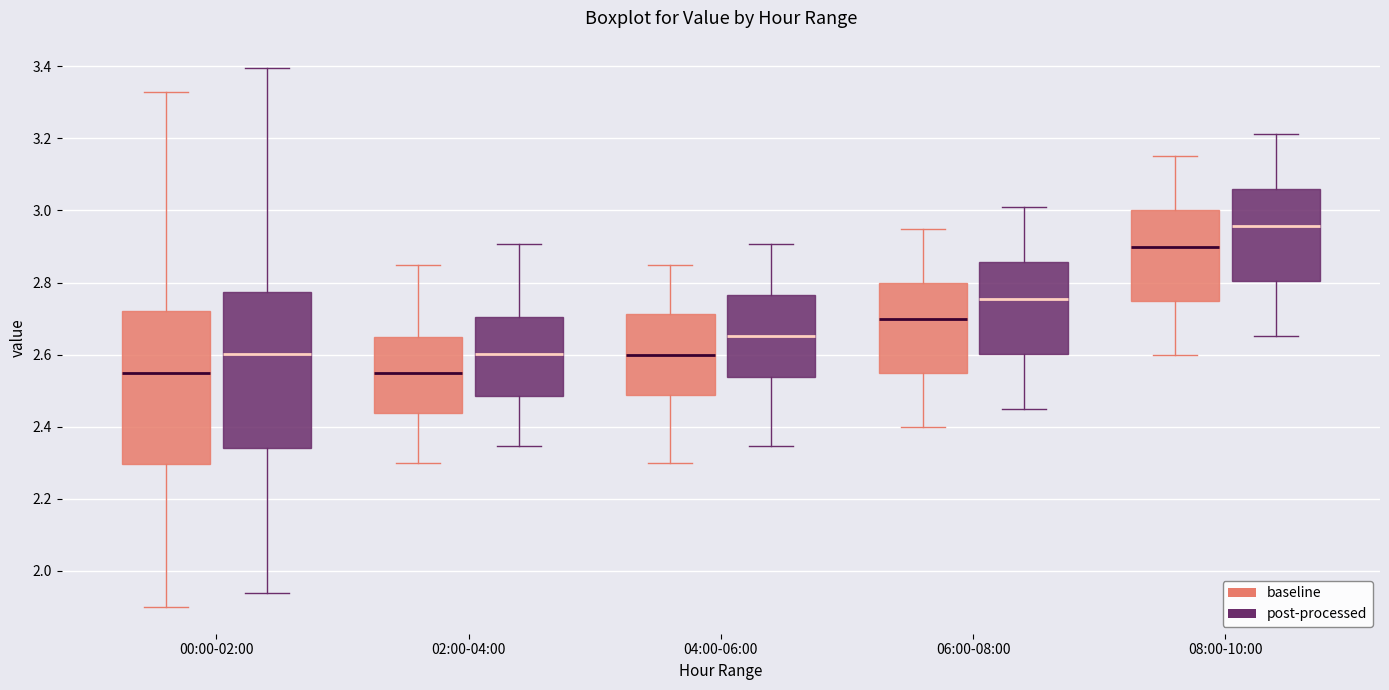

Reading left to right, transcribe this box plot: for each box, give where its median line is, the range the box spans, and where its two whiskers end, as read against the y-axis. The values are not printed on the chart, so give them approximately, as read against the axis.

00:00-02:00 (baseline): median 2.56, box 2.30 to 2.72, whiskers 1.90 to 3.34
00:00-02:00 (post-processed): median 2.60, box 2.34 to 2.78, whiskers 1.94 to 3.40
02:00-04:00 (baseline): median 2.56, box 2.44 to 2.66, whiskers 2.30 to 2.86
02:00-04:00 (post-processed): median 2.60, box 2.48 to 2.70, whiskers 2.34 to 2.90
04:00-06:00 (baseline): median 2.60, box 2.48 to 2.72, whiskers 2.30 to 2.86
04:00-06:00 (post-processed): median 2.66, box 2.54 to 2.76, whiskers 2.34 to 2.90
06:00-08:00 (baseline): median 2.70, box 2.56 to 2.80, whiskers 2.40 to 2.96
06:00-08:00 (post-processed): median 2.76, box 2.60 to 2.86, whiskers 2.44 to 3.00
08:00-10:00 (baseline): median 2.90, box 2.76 to 3.00, whiskers 2.60 to 3.16
08:00-10:00 (post-processed): median 2.96, box 2.80 to 3.06, whiskers 2.66 to 3.22